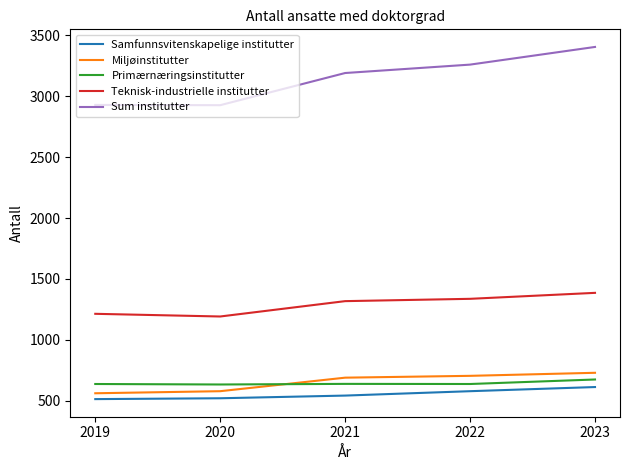

What is the highest value of the Sum institutter series?

3404